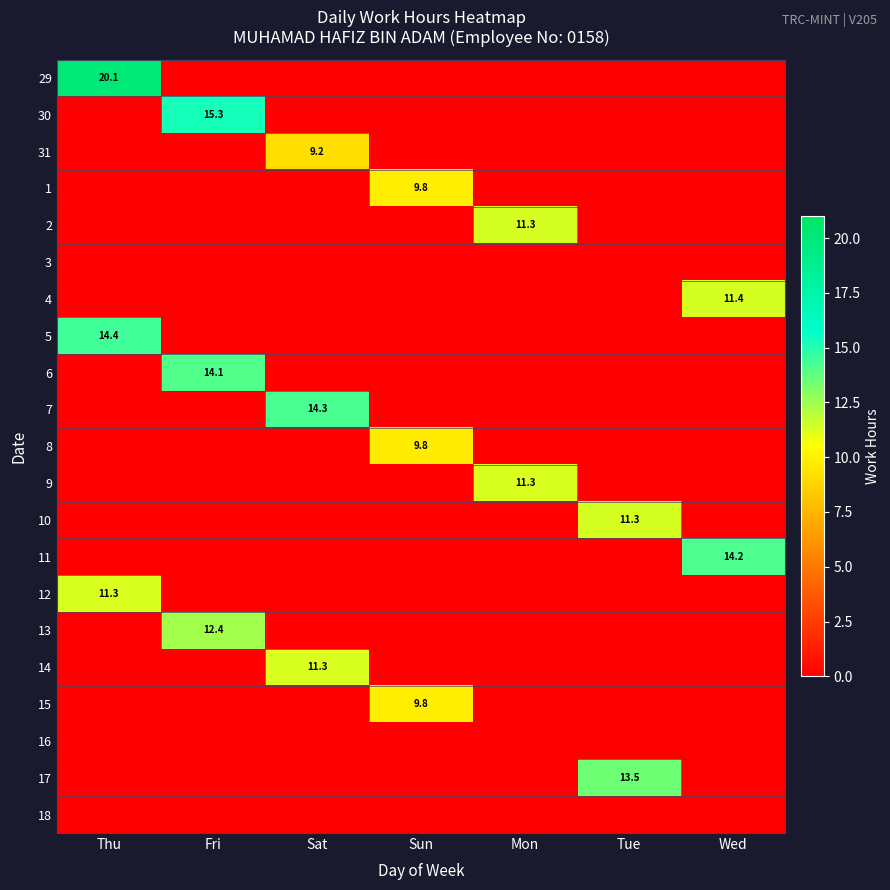

What is the total value across all series at Thu?

45.7